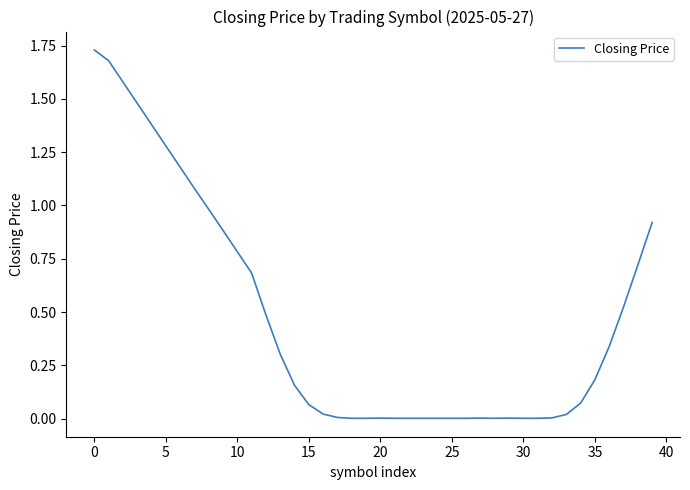

Is this an area chart (filled region under the line)?

No